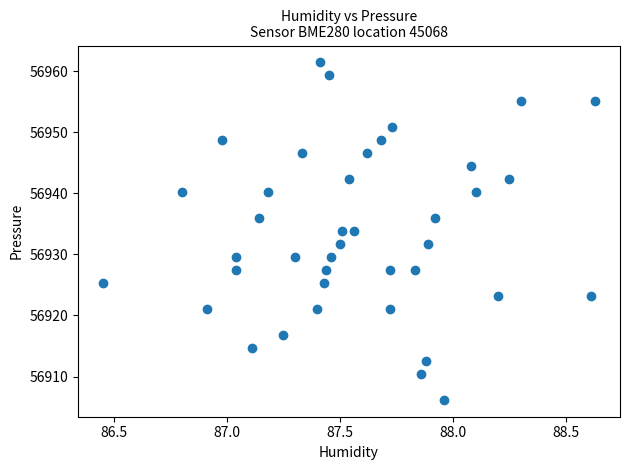

What is the range of Y values (max minus min)?

55.2